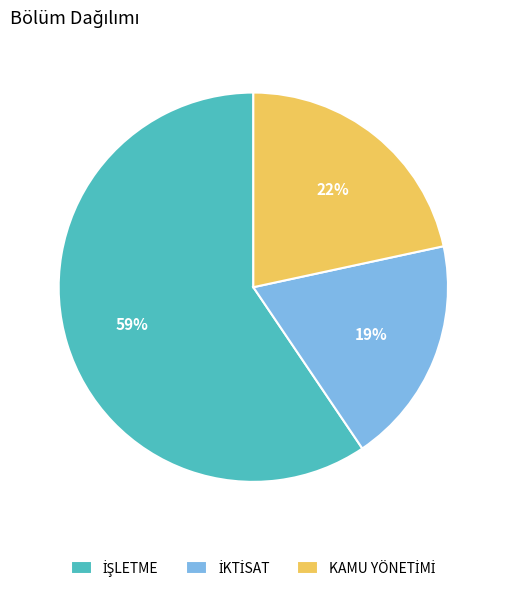

Does any single category account for the majority?

Yes